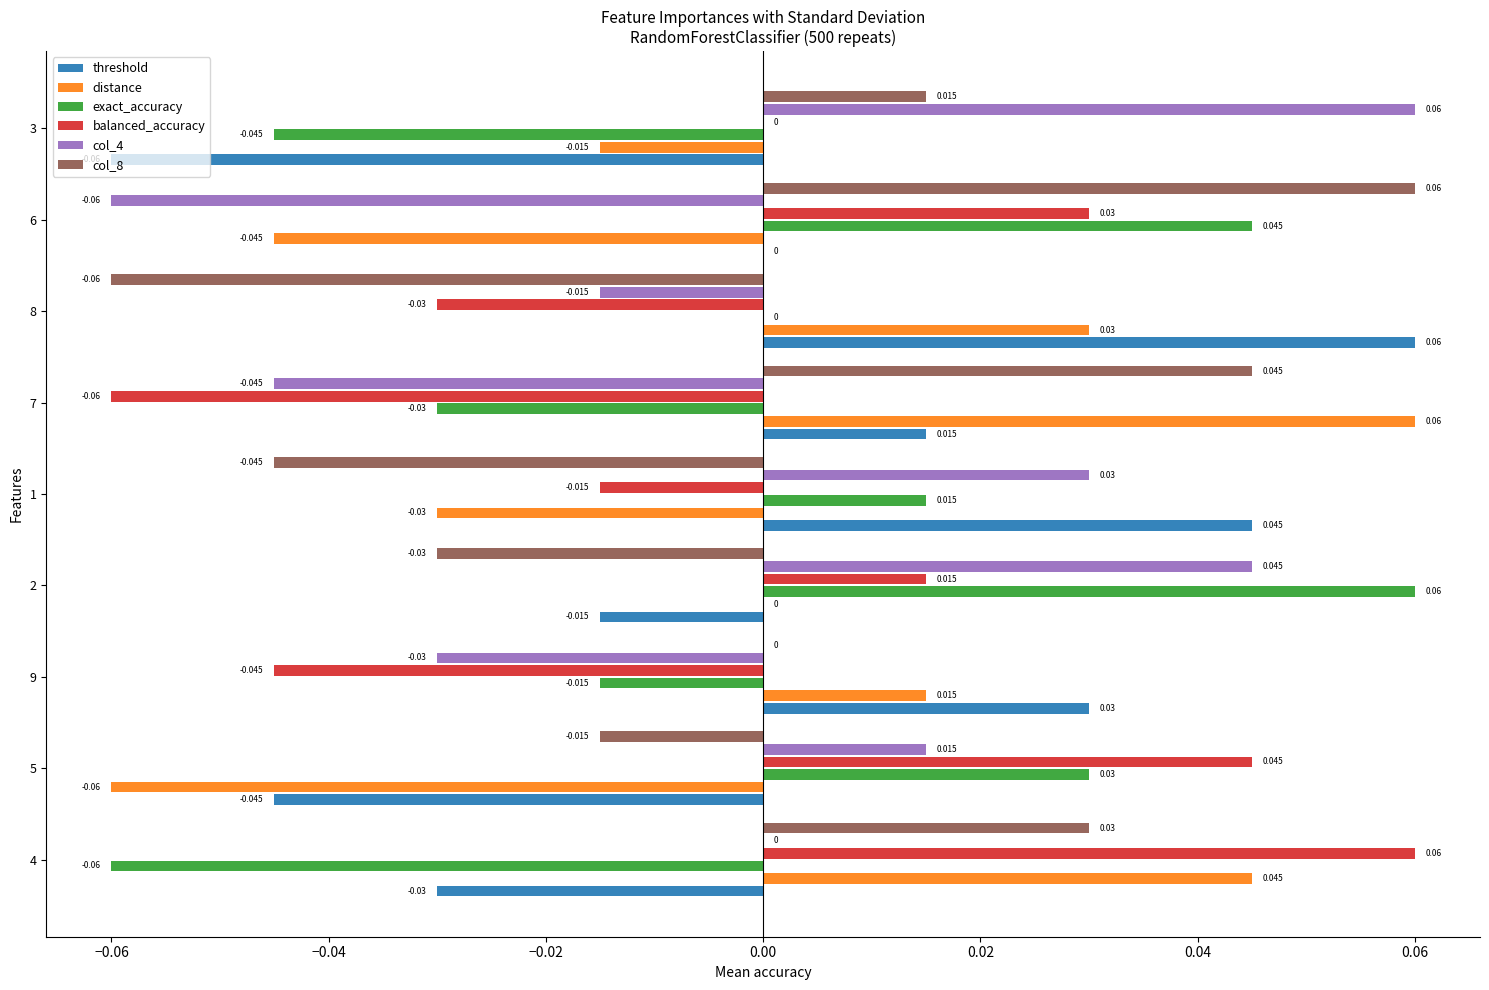

How many series are shown in this chart?

6